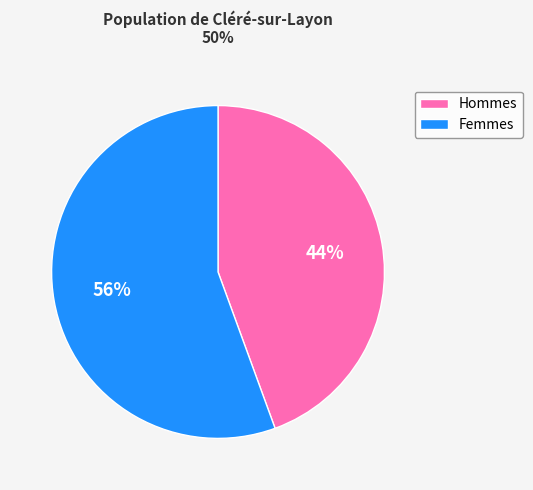

True or false: Hommes accounts for 44% of the total.

True